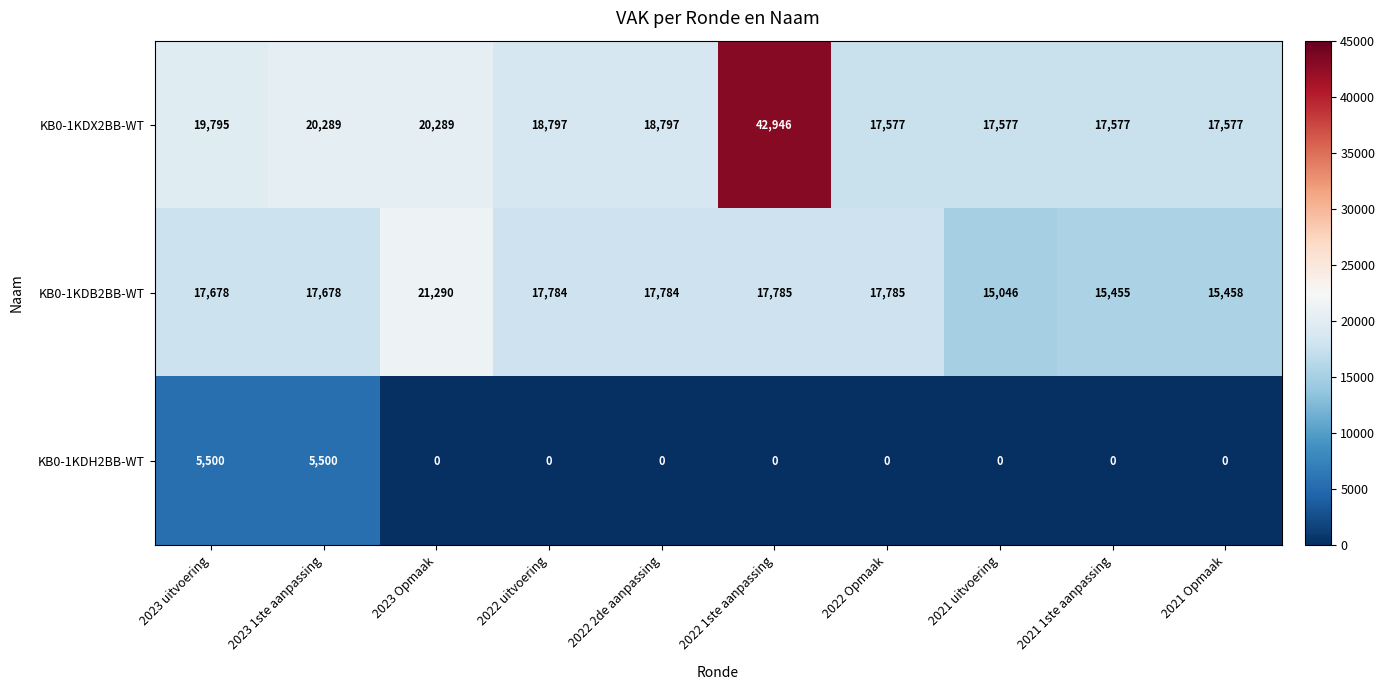

What is the total value across all series at 2021 uitvoering?

32623